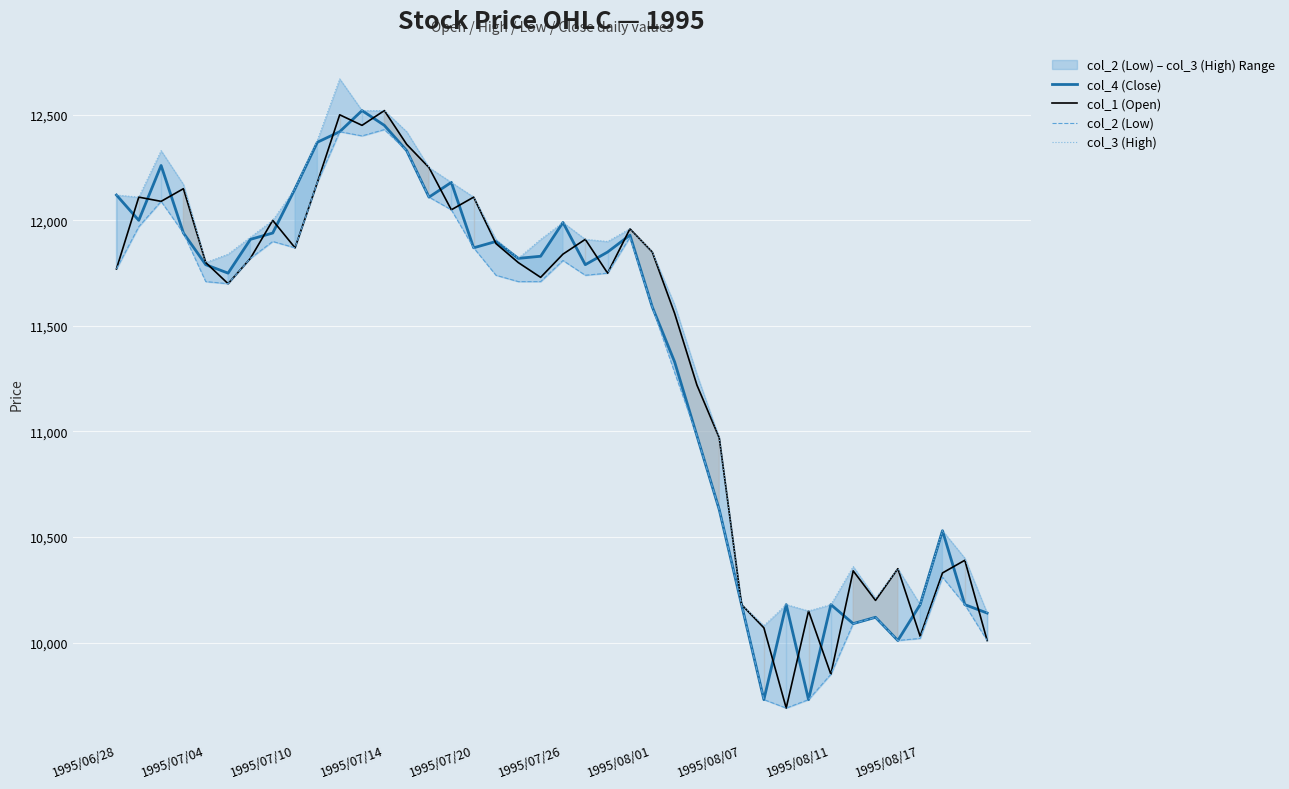

True or false: col_3 (High) has a value of 5225 at 11.

False